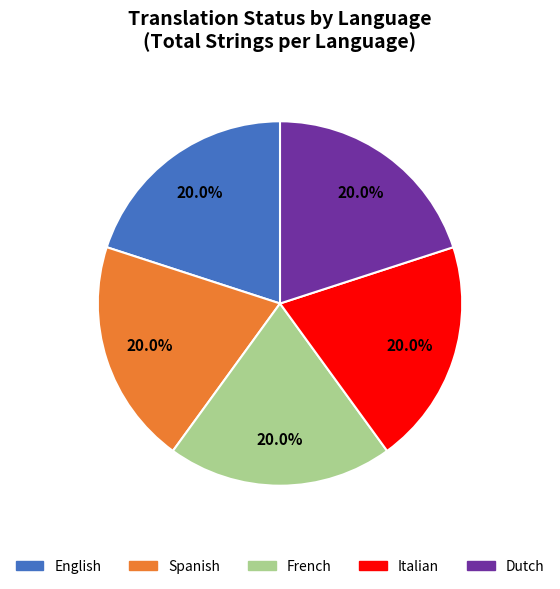

Is French the majority of the pie?

No